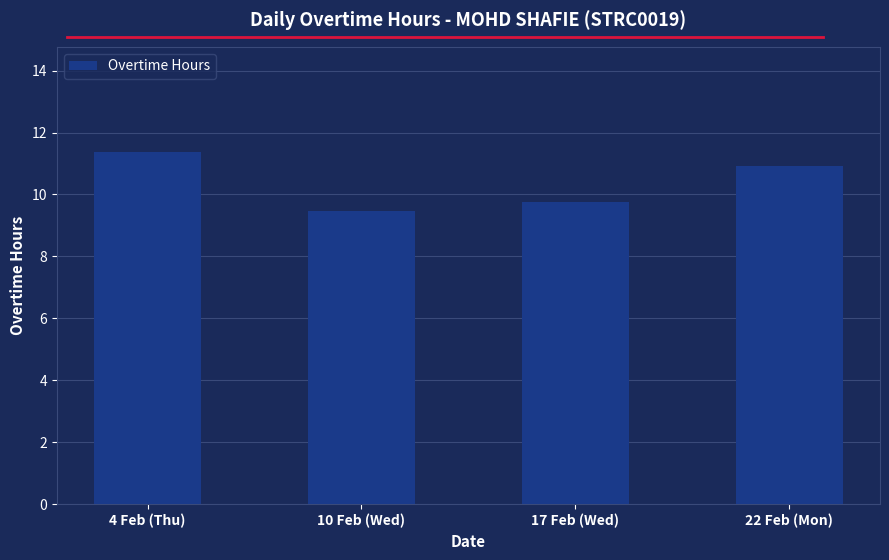

Read the value at 10 Feb (Wed).

11.8